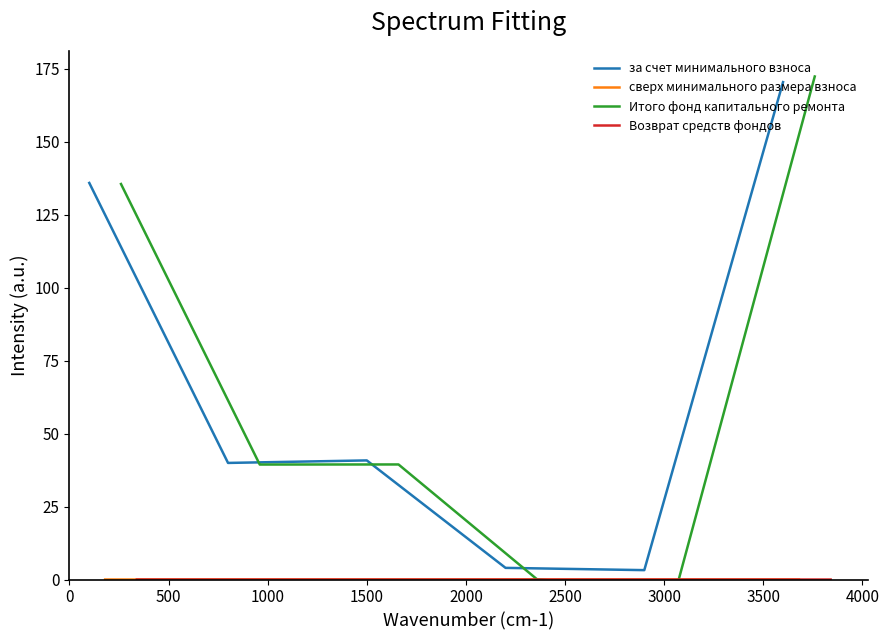

What are all the series names shown in the legend?

за счет минимального взноса, сверх минимального размера взноса, Итого фонд капитального ремонта, Возврат средств фондов